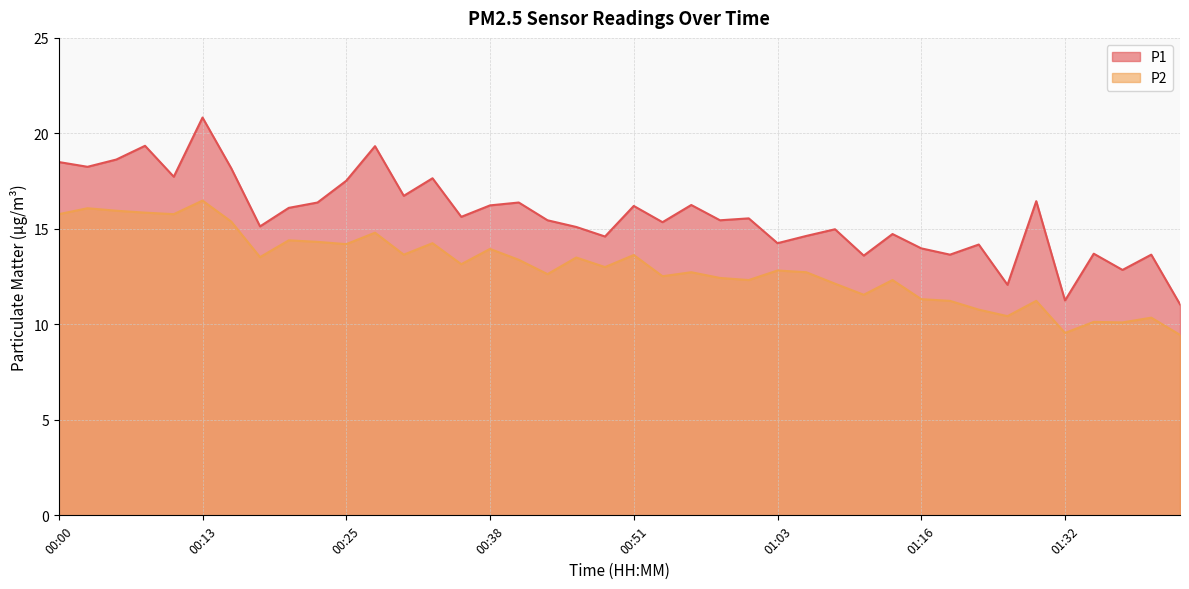

Which series has the widest spread of values?

P1